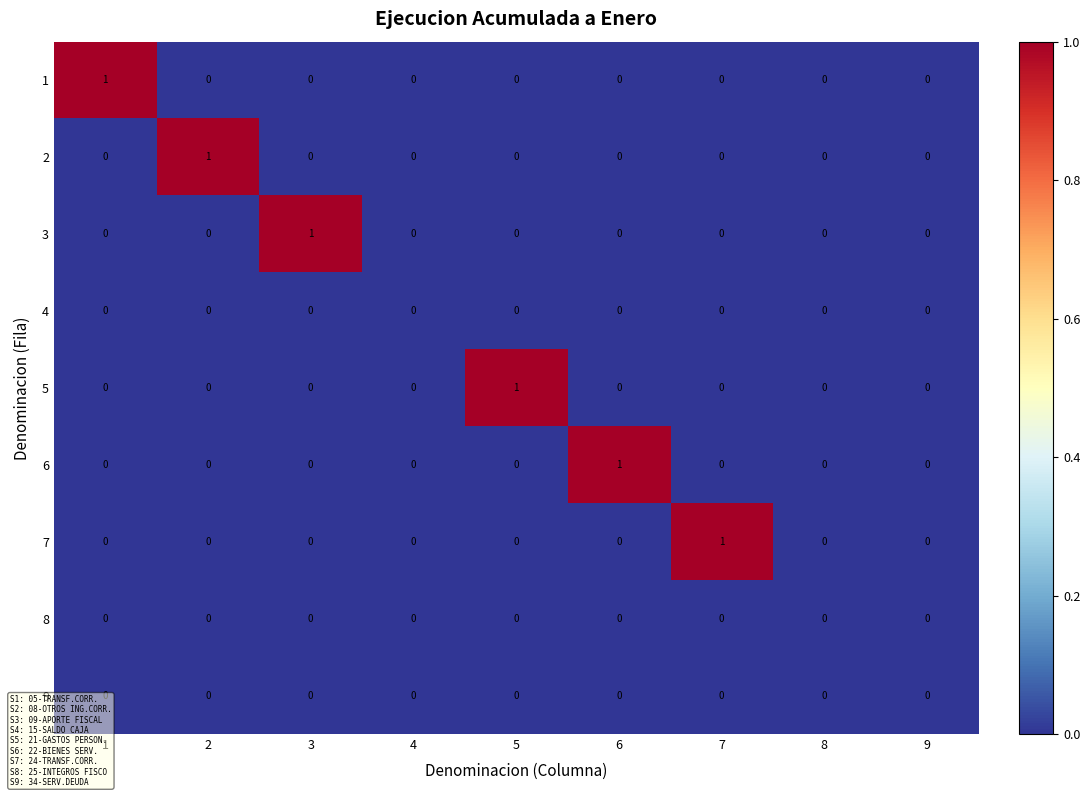

How many positive values does the 2 series have?

1